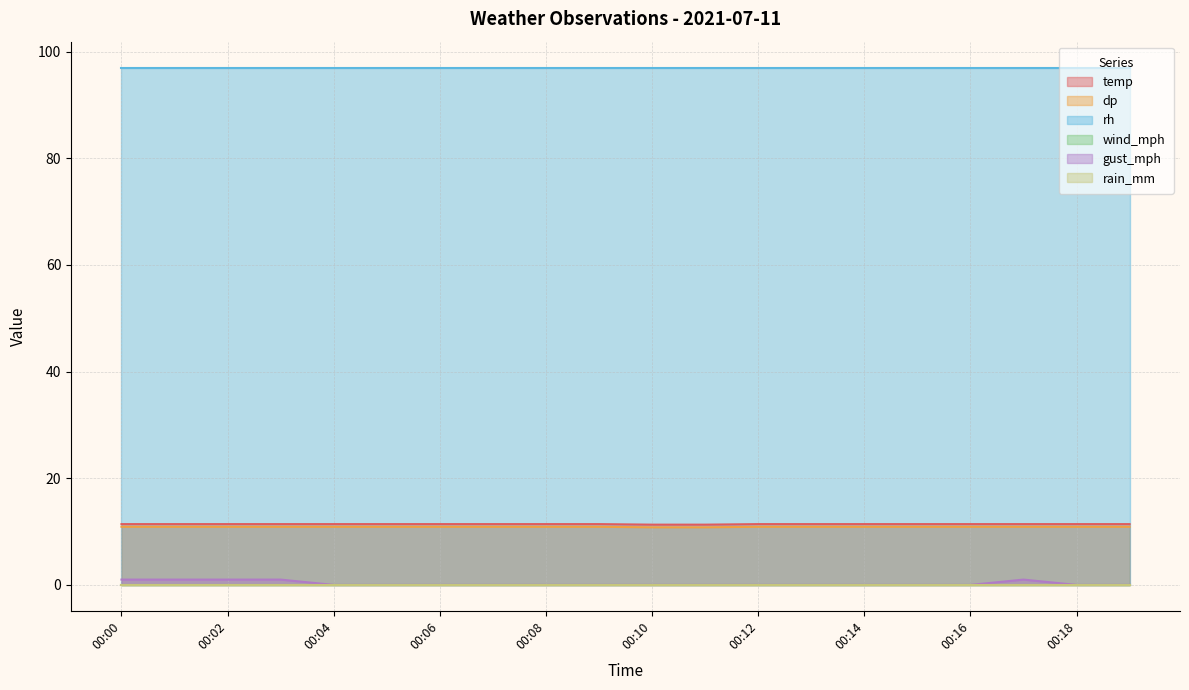

Does the chart display data point markers on the line(s)?

No